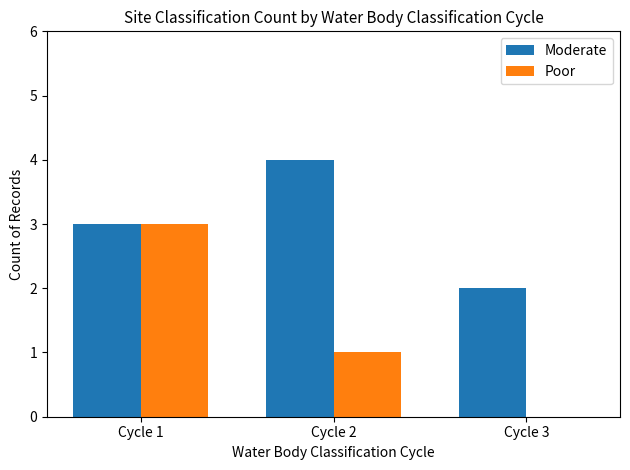

Are the bars grouped side by side (vs. stacked)?

Yes